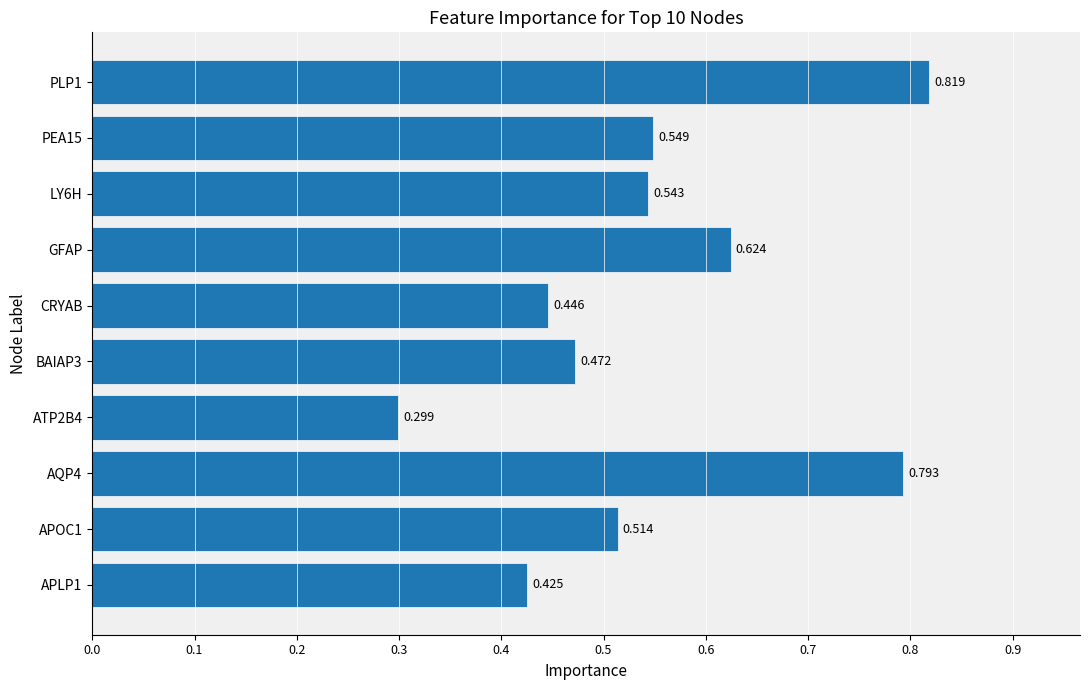

Which has a higher value, CRYAB or ATP2B4?

CRYAB